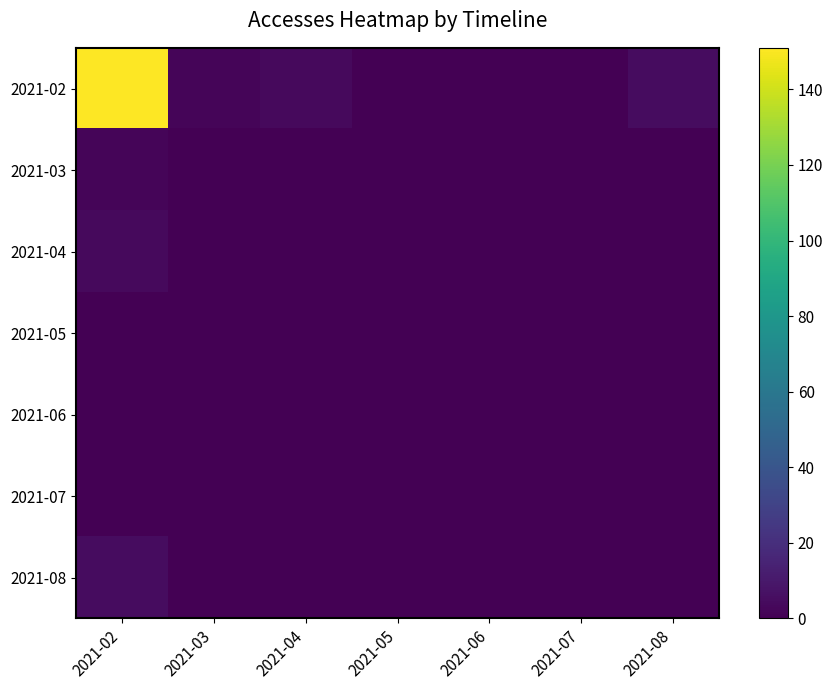

Between 2021-05 and 2021-02, which is larger?

2021-02